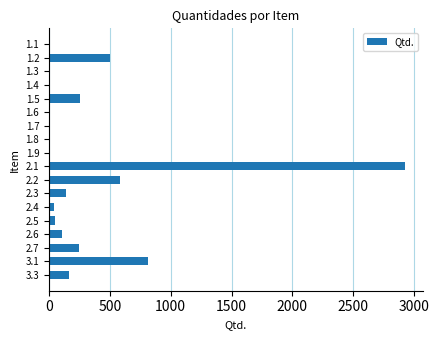

What is the sum of all values?

5864.8